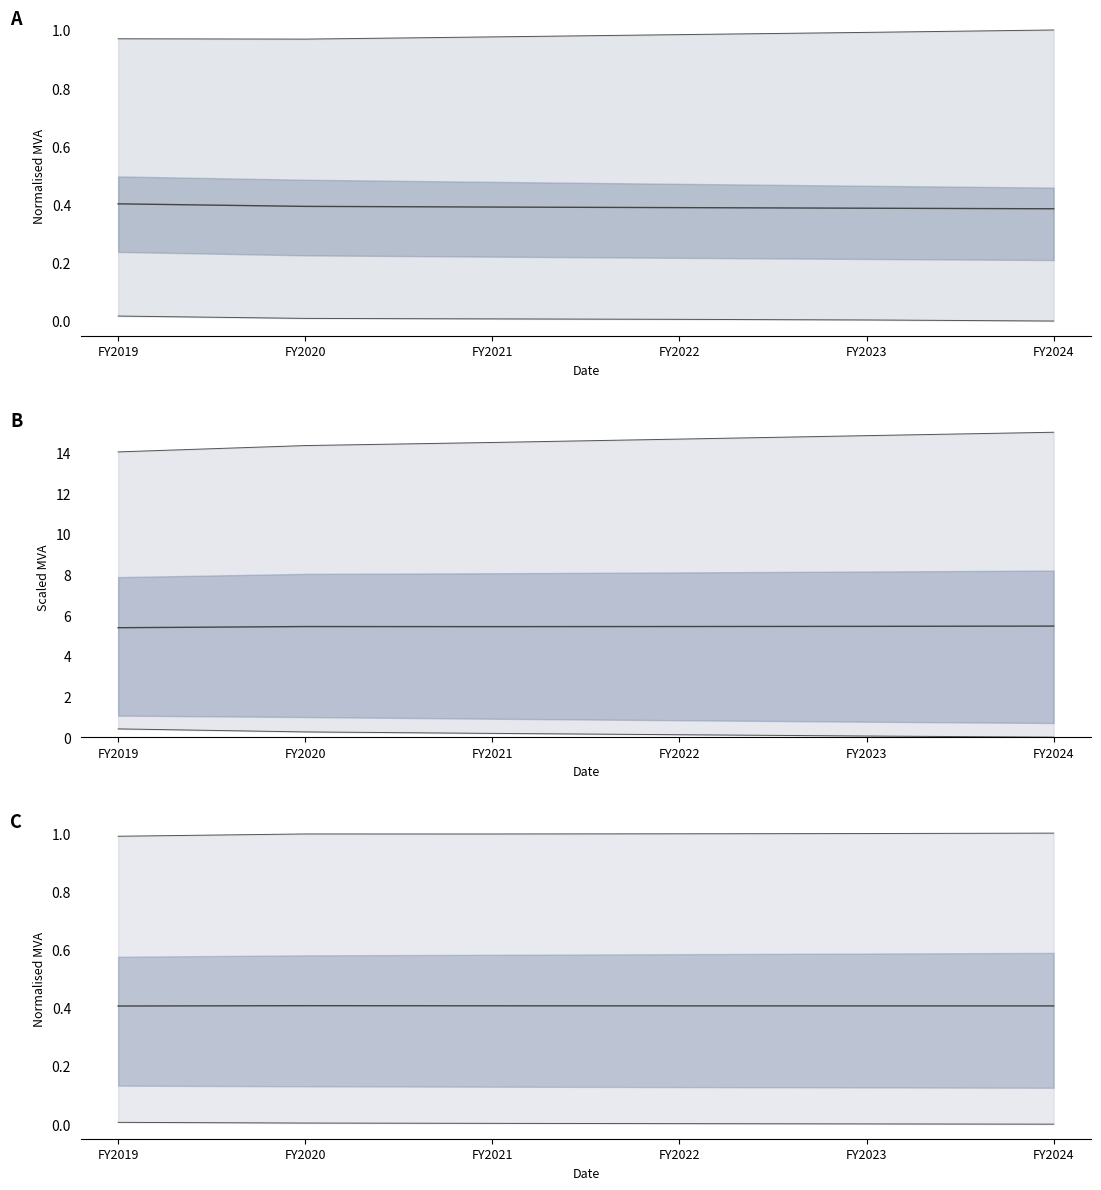

What is the sum of all values?

2.4